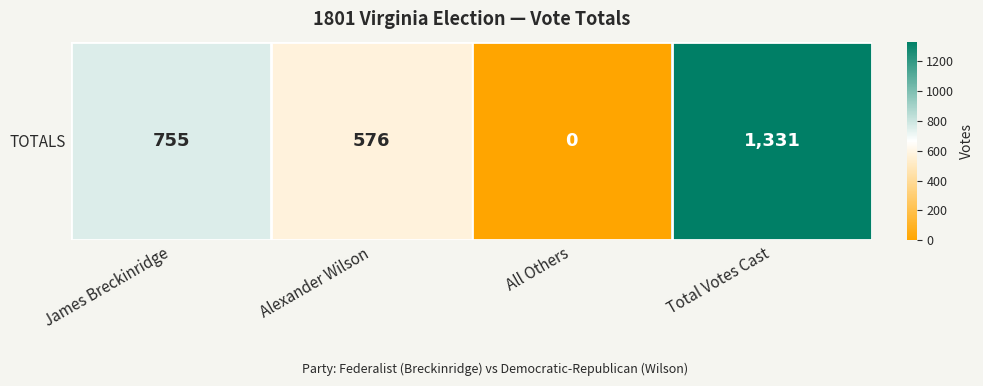

Reading left to right, transcribe all the data shown in this chart.

755	576	0	1331